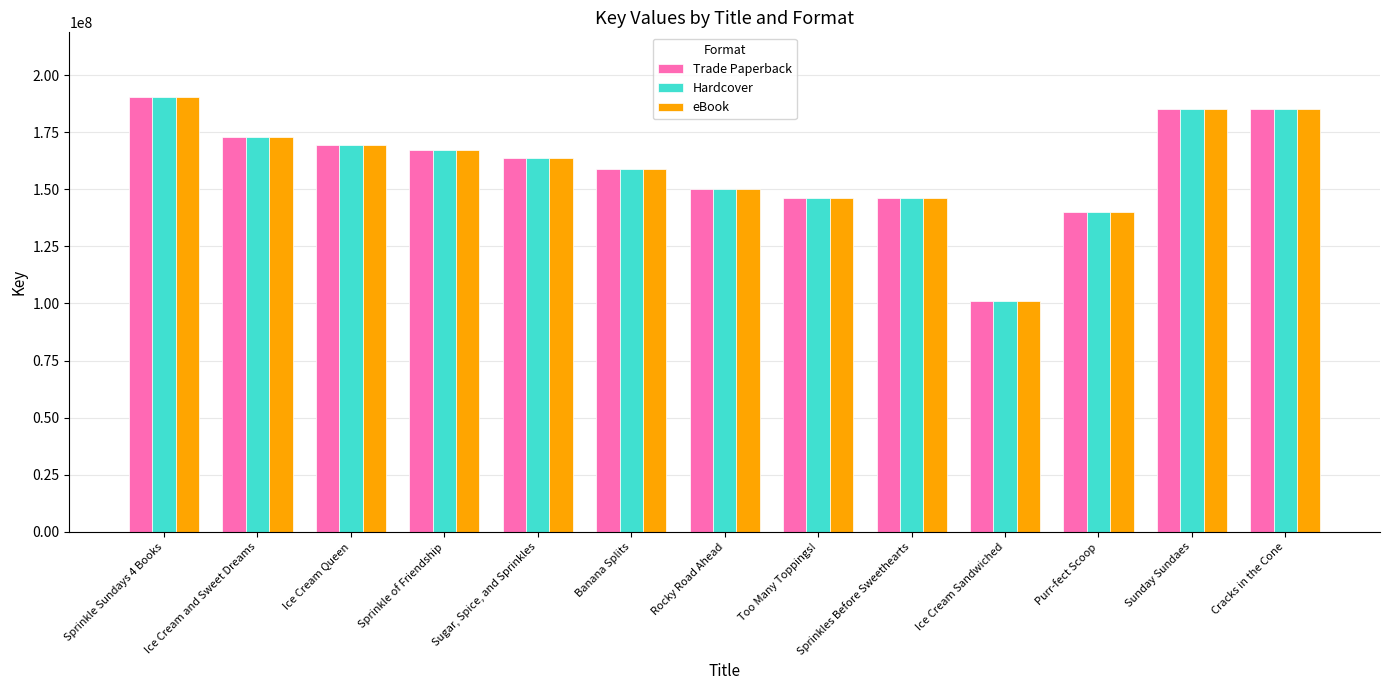

What is the sum of the Trade Paperback values at Sprinkles Before Sweethearts and Purr-fect Scoop?

286307199